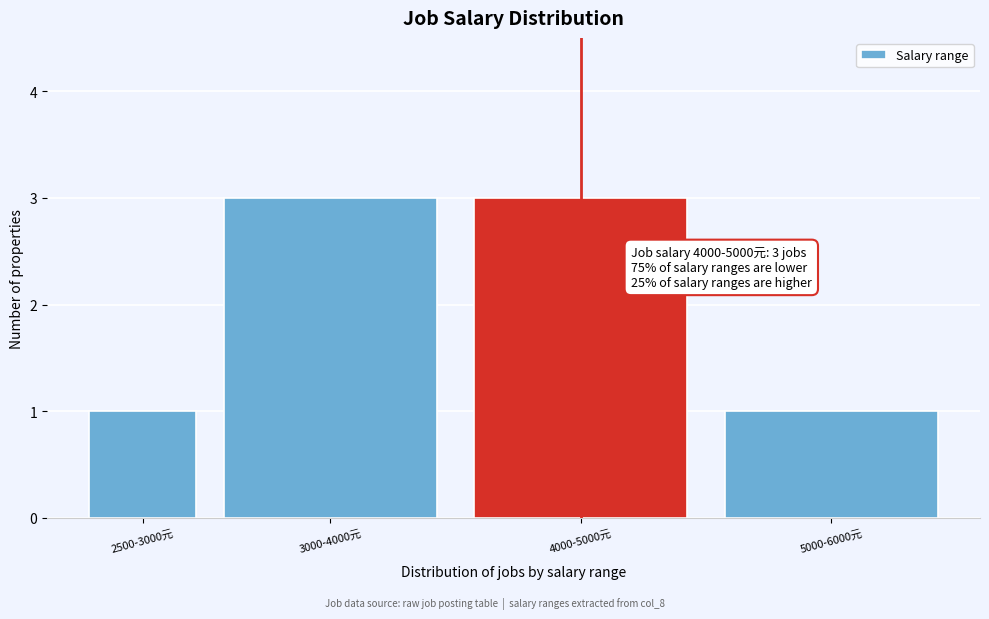

Reading left to right, transcribe all the data shown in this chart.

2500-3000元=1	3000-4000元=3	4000-5000元=3	5000-6000元=1